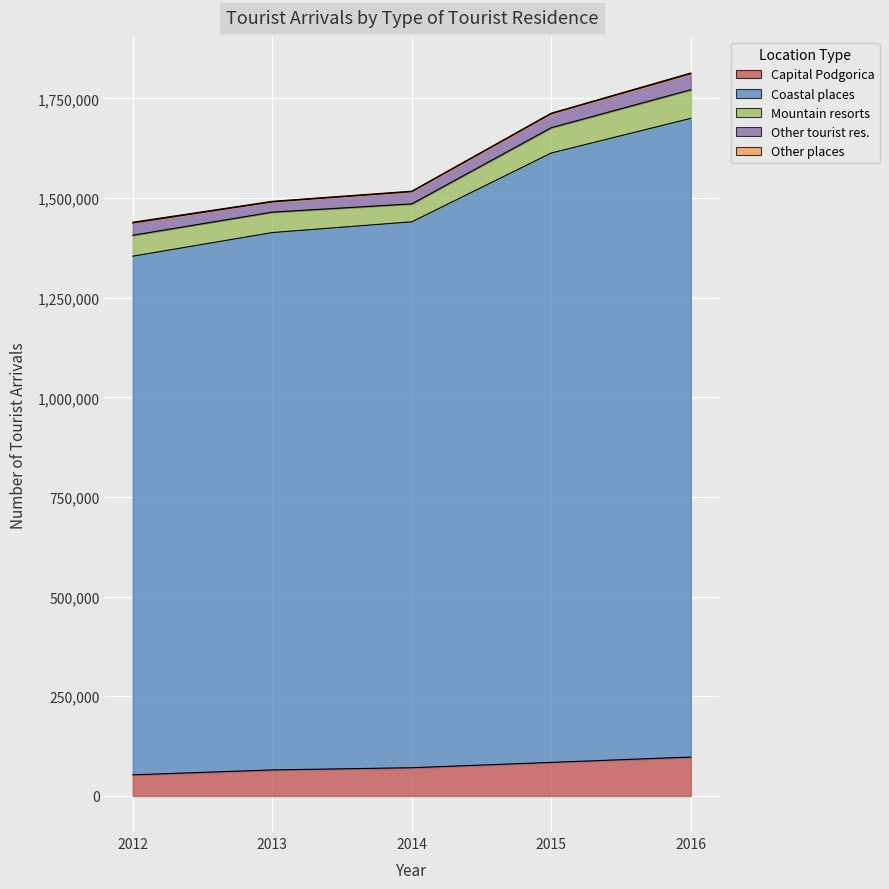

At which category does Other tourist res. reach its first local valley?

2013